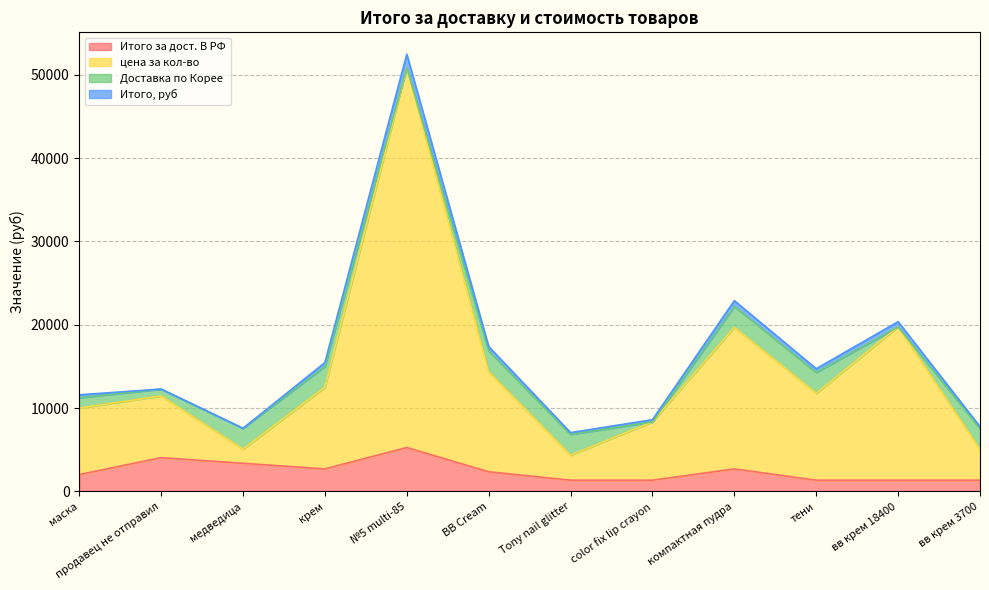

What is the total value across all series at крем?

15470.4